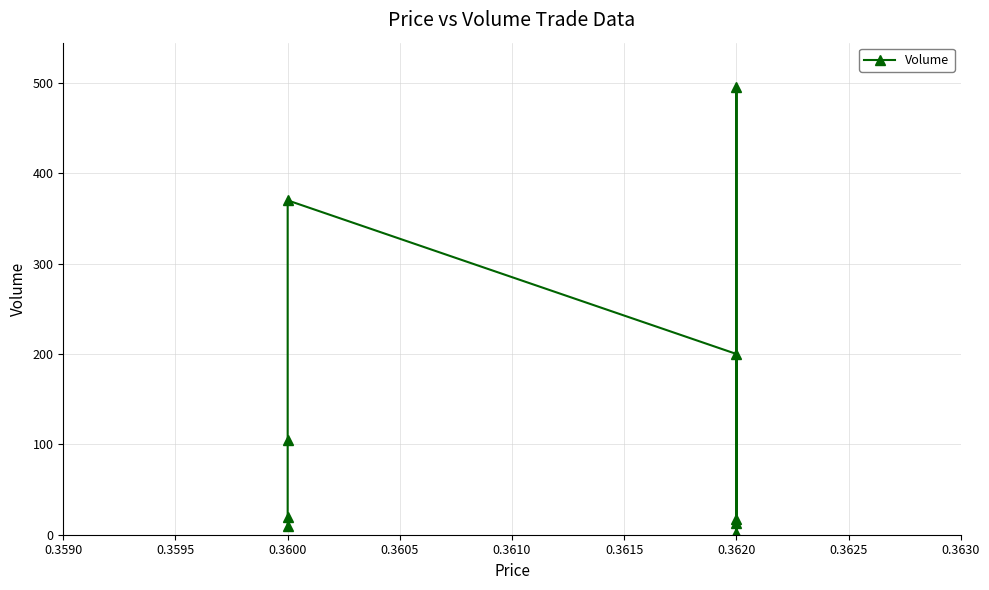

How many data points are less than 20?

4